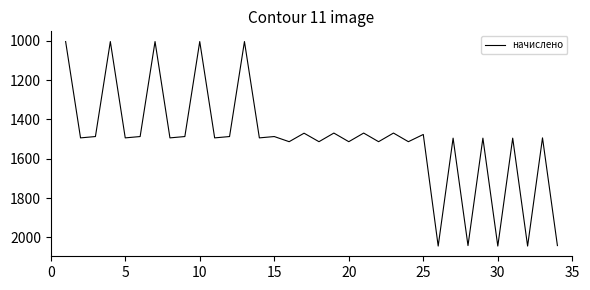

What is the minimum value shown in the chart?

1003.6